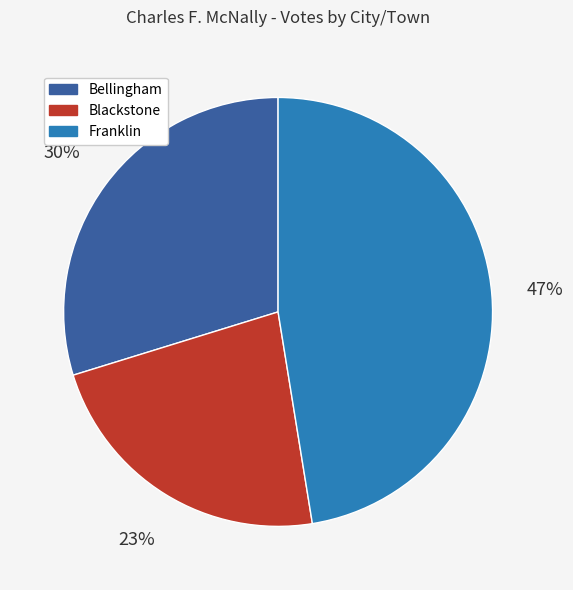

Rank the categories by value from highest to lowest.

Franklin, Bellingham, Blackstone